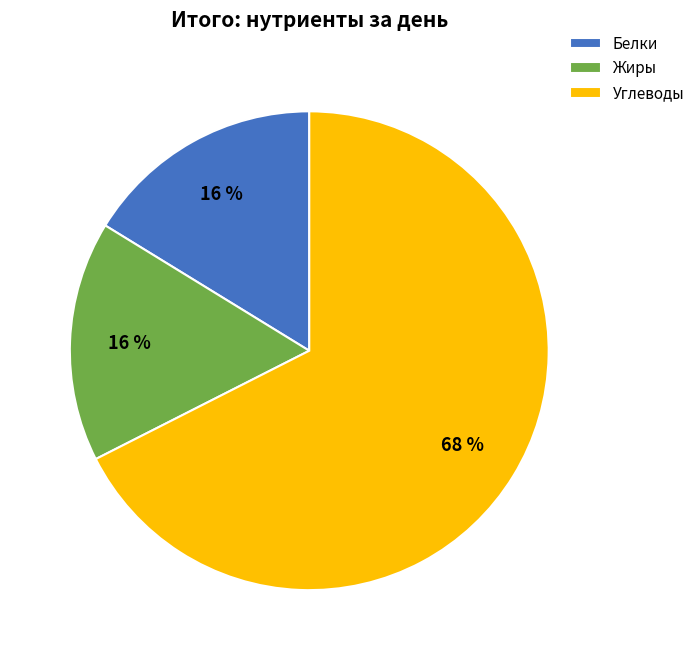

How many segments does this pie chart have?

3